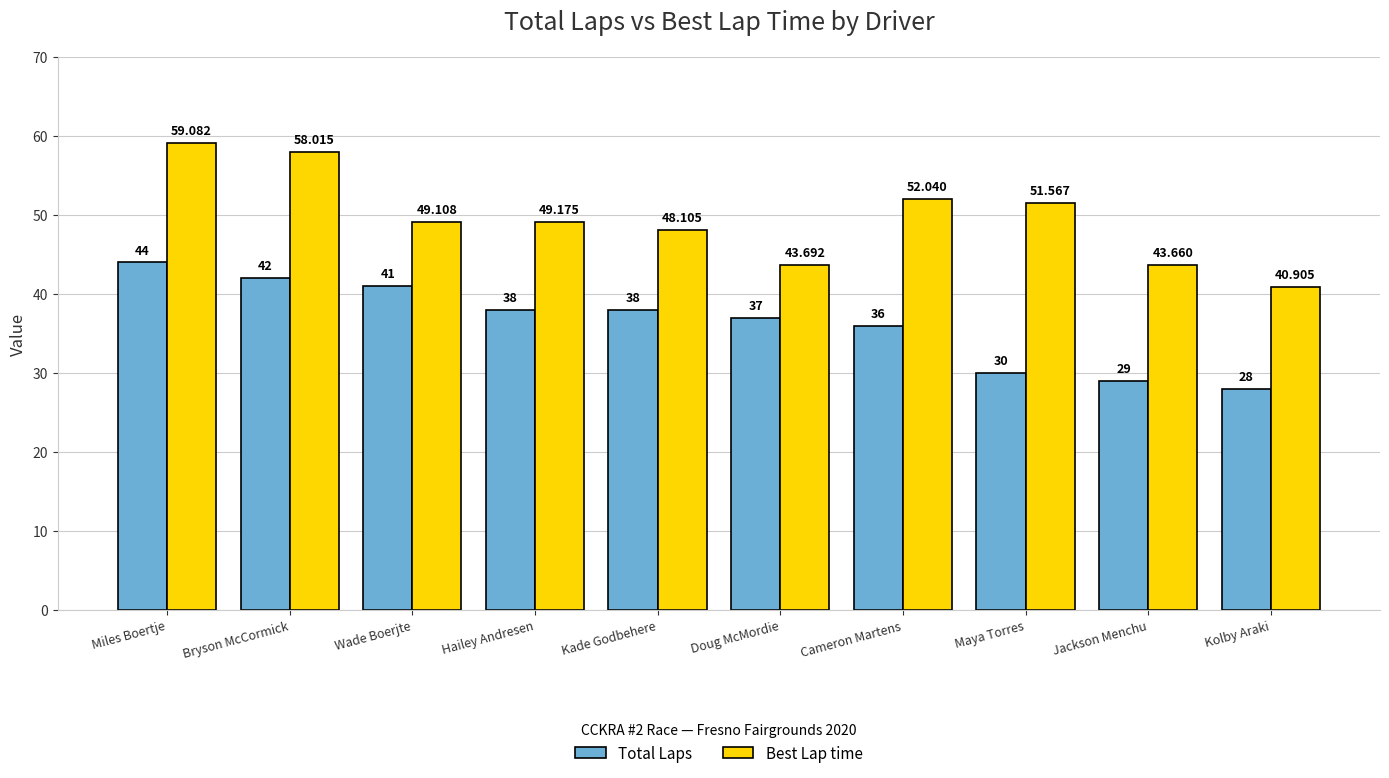

What is the label of the 6th bar from the left?

Doug McMordie